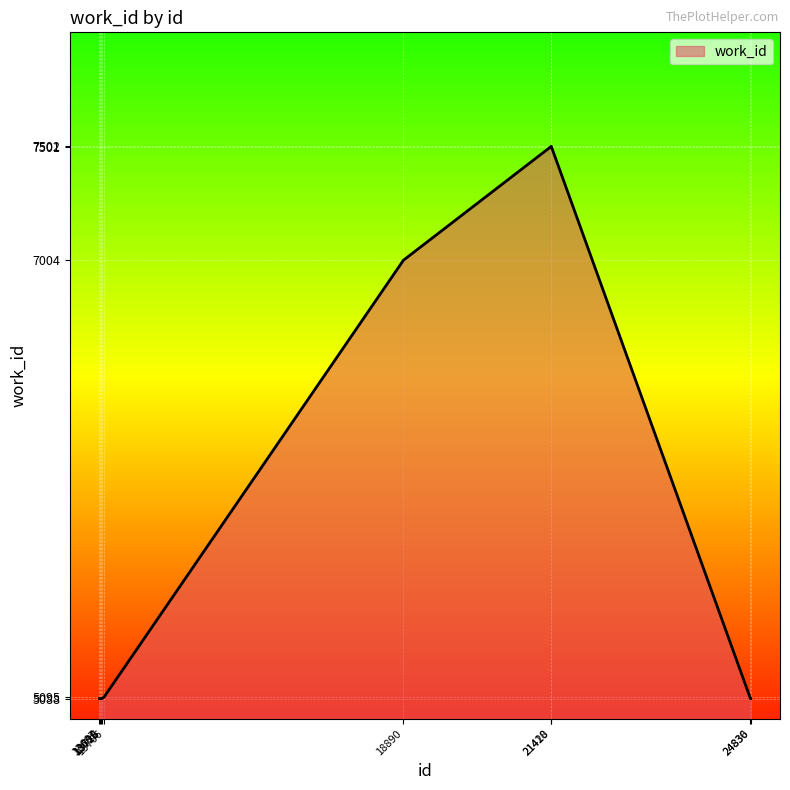

What is the maximum value shown in the chart?

7502